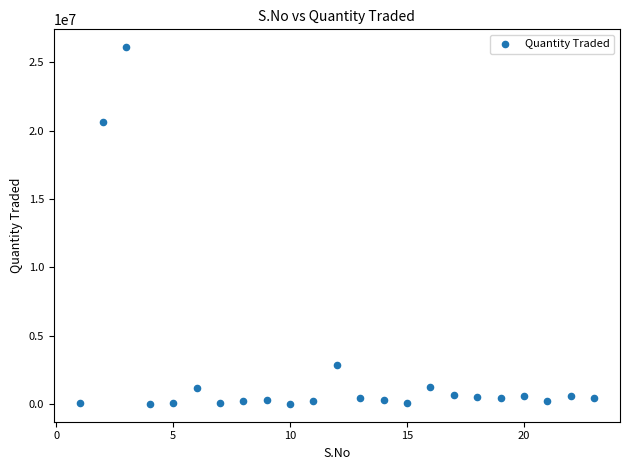

What Y value in the scatter plot is closest to 13057061?

20652081.4